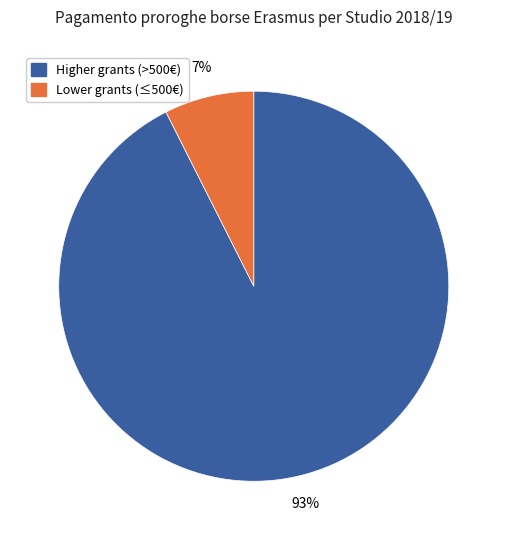

Is there any slice that represents more than half of the pie?

Yes